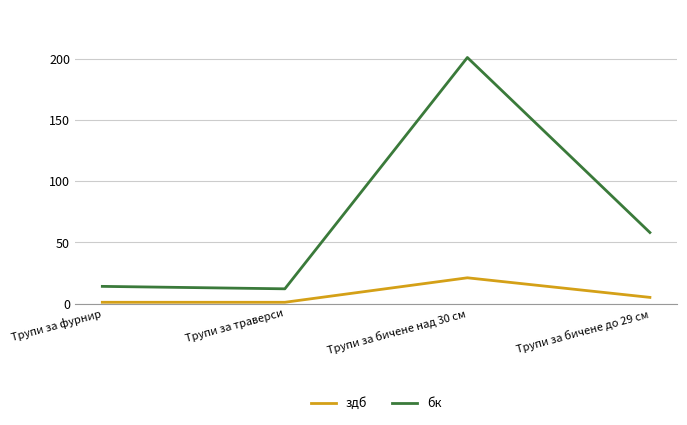

Rank the series at Трупи за траверси from lowest to highest value.

здб, бк